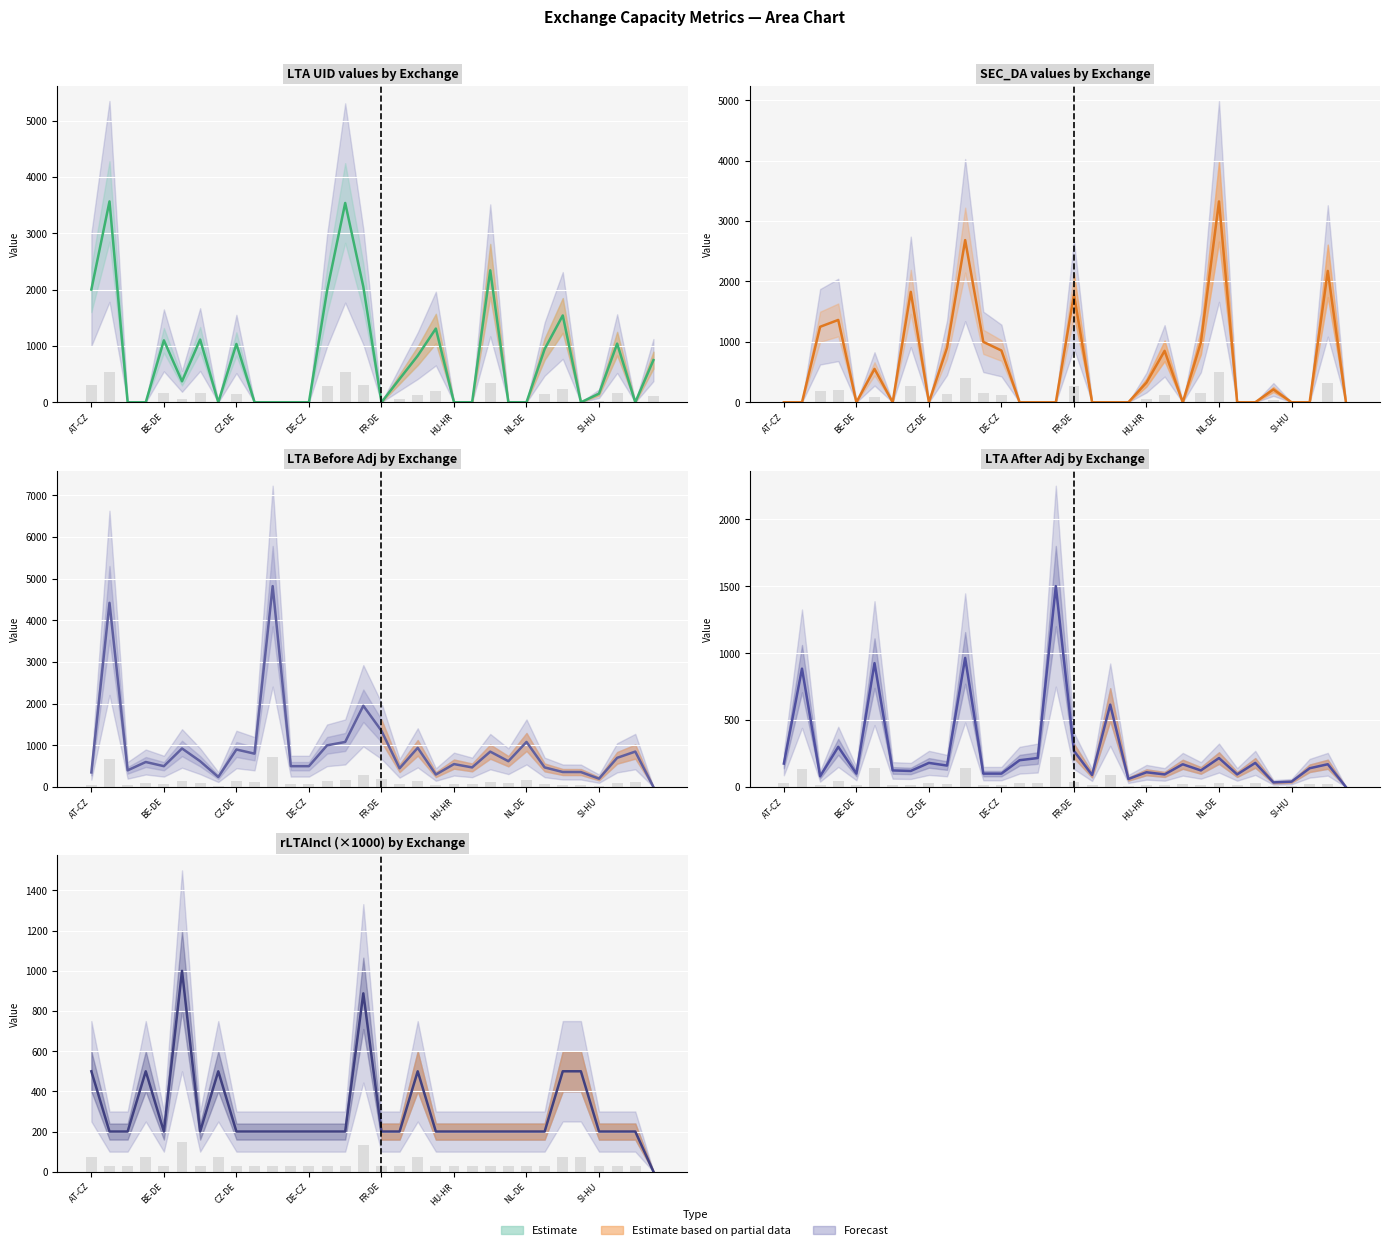

Where is rLTAIncl (×1000) nearest to the value 500?

AT-CZ